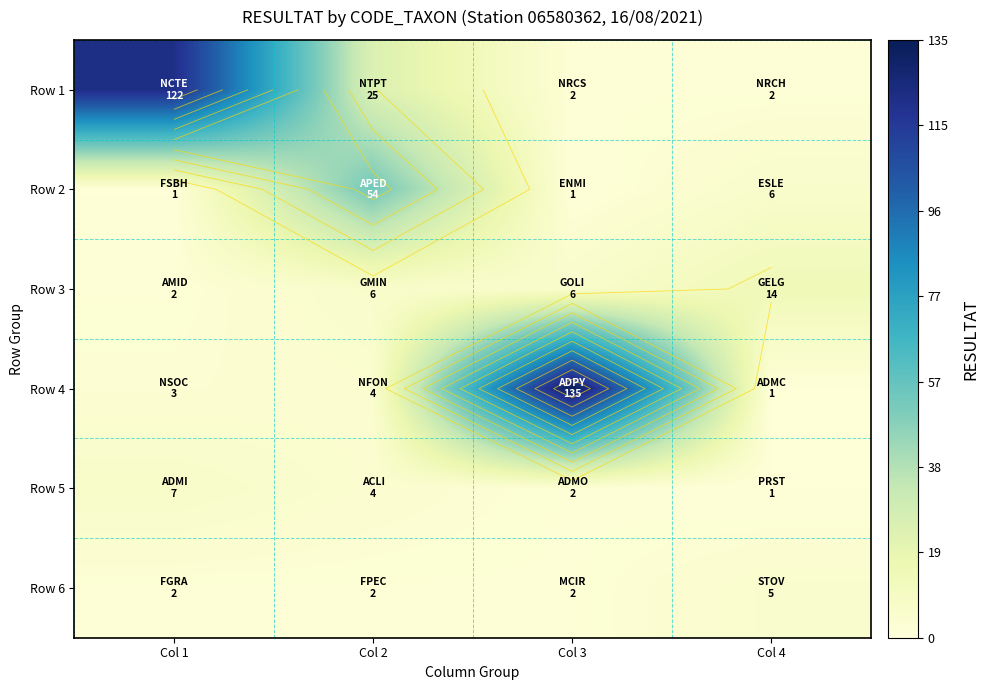

The Row 2 series shows 36 at Col 2. True or false?

False